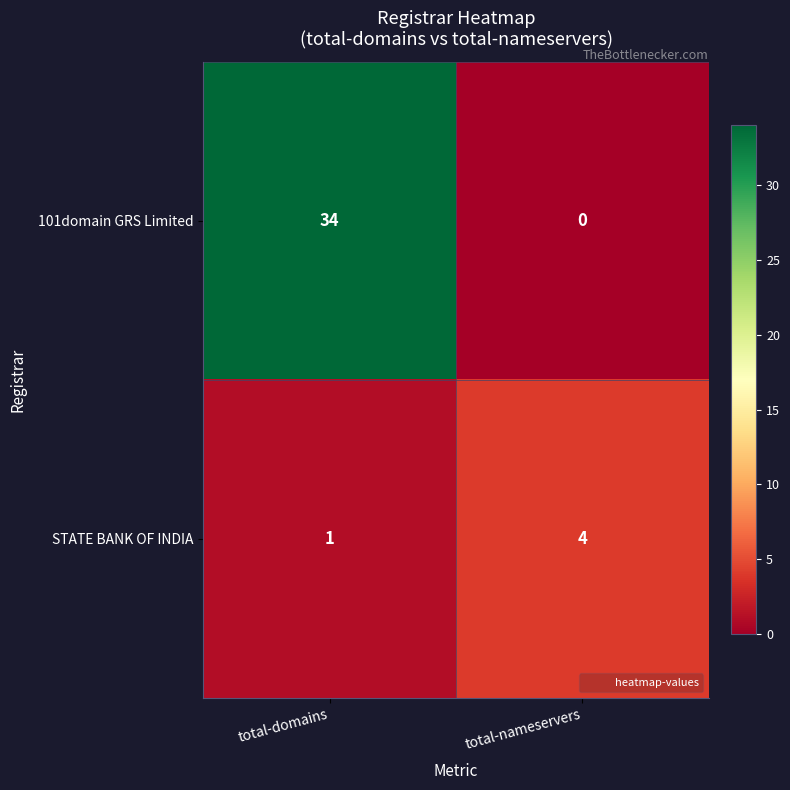

Rank the series by their maximum value, from highest to lowest.

101domain GRS Limited, STATE BANK OF INDIA